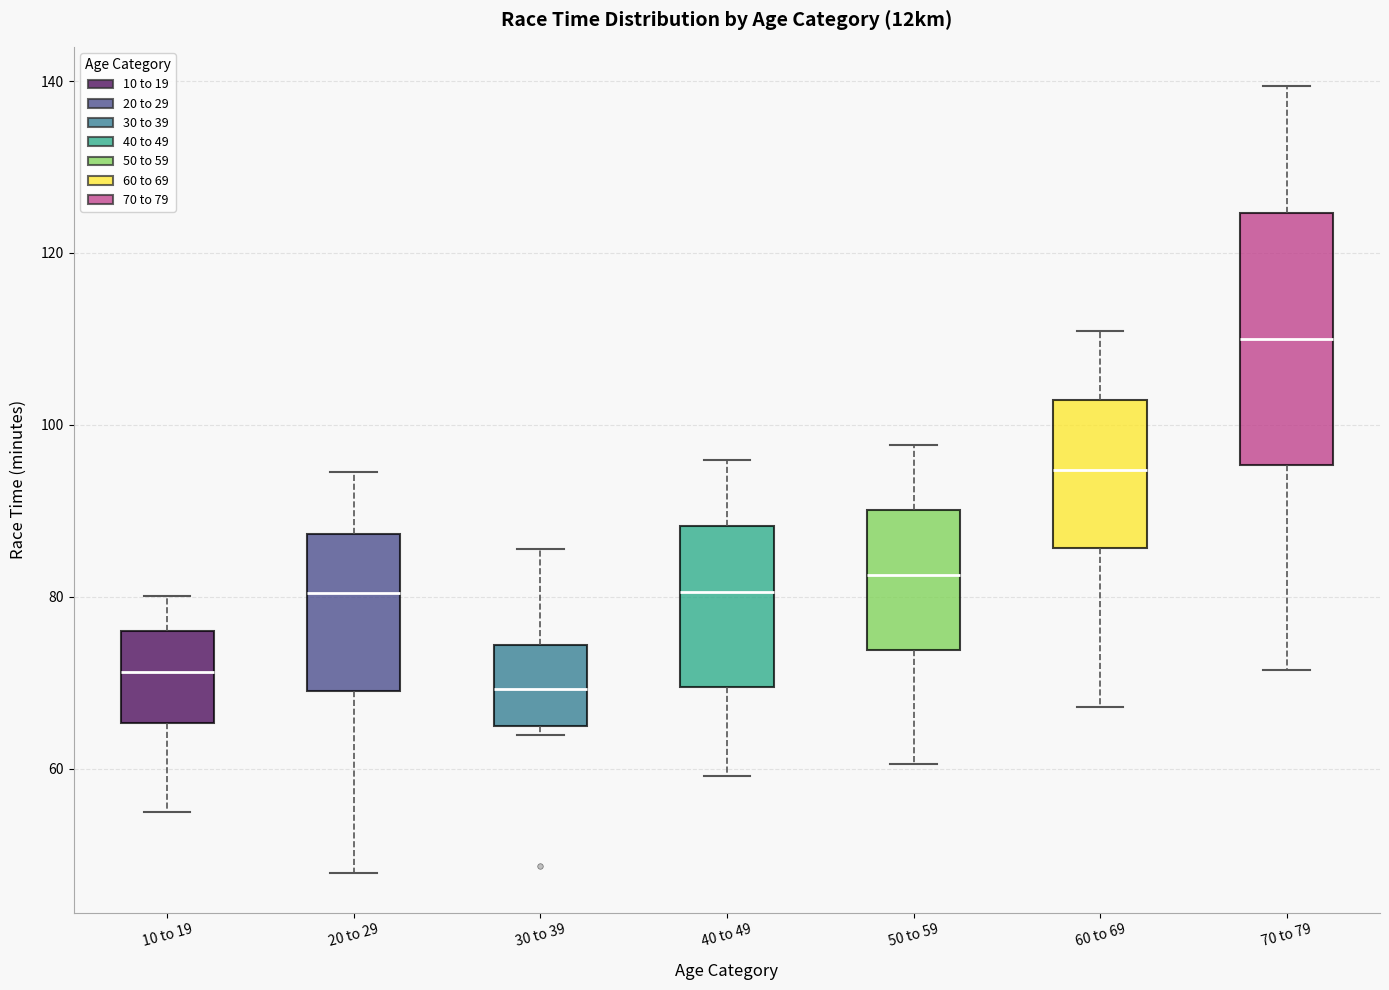

Reading left to right, transcribe this box plot: for each box, give where its median line is, the range the box spans, and where its two whiskers end, as read against the y-axis. The values are not printed on the chart, so give them approximately, as read against the axis.

10 to 19: median 72, box 66 to 76, whiskers 54 to 80
20 to 29: median 80, box 70 to 88, whiskers 48 to 94
30 to 39: median 70, box 64 to 74, whiskers 64 (just below the box's lower edge) to 86
40 to 49: median 80, box 70 to 88, whiskers 60 to 96
50 to 59: median 82, box 74 to 90, whiskers 60 to 98
60 to 69: median 94, box 86 to 102, whiskers 68 to 110
70 to 79: median 110, box 96 to 124, whiskers 72 to 140